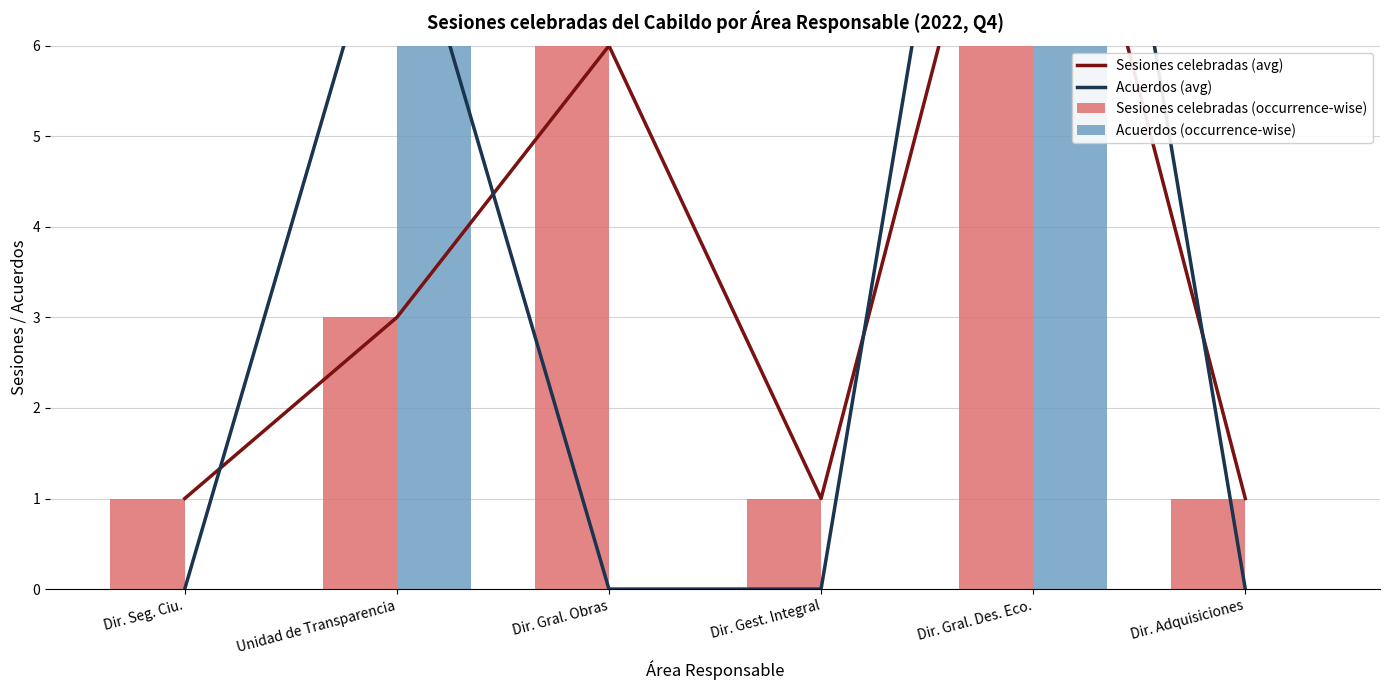

Which category has the highest value in the Acuerdos (avg) series?

Dir. Gral. Des. Eco.